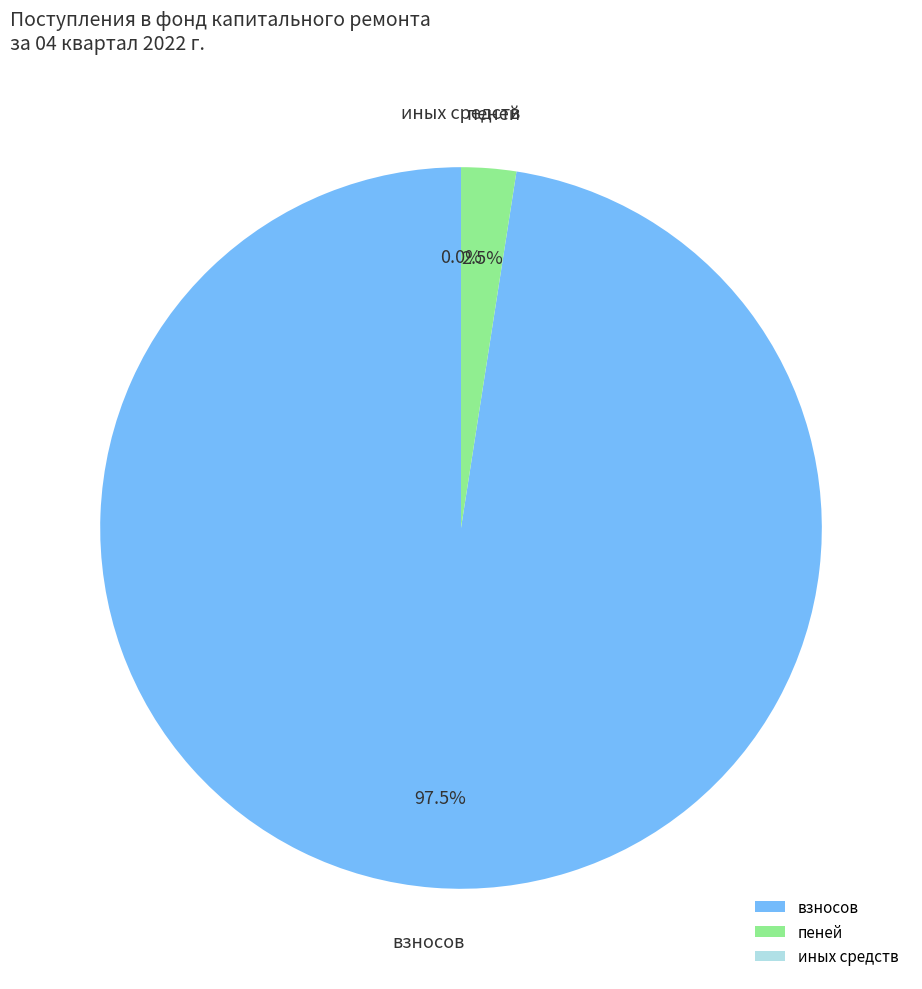

Between взносов and пеней, which is larger?

взносов